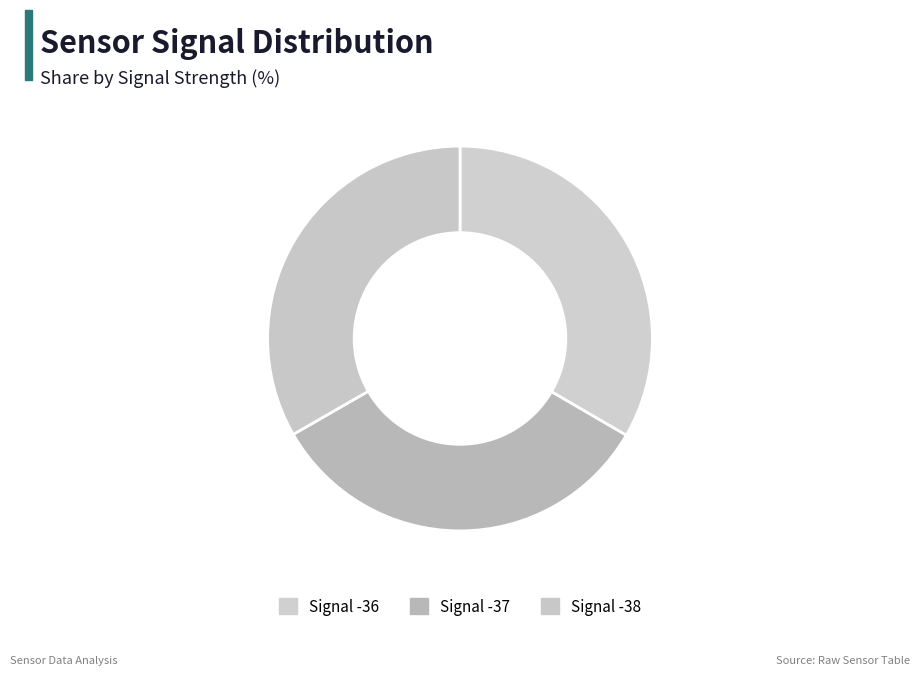

Which slice is the smallest?

Signal -38